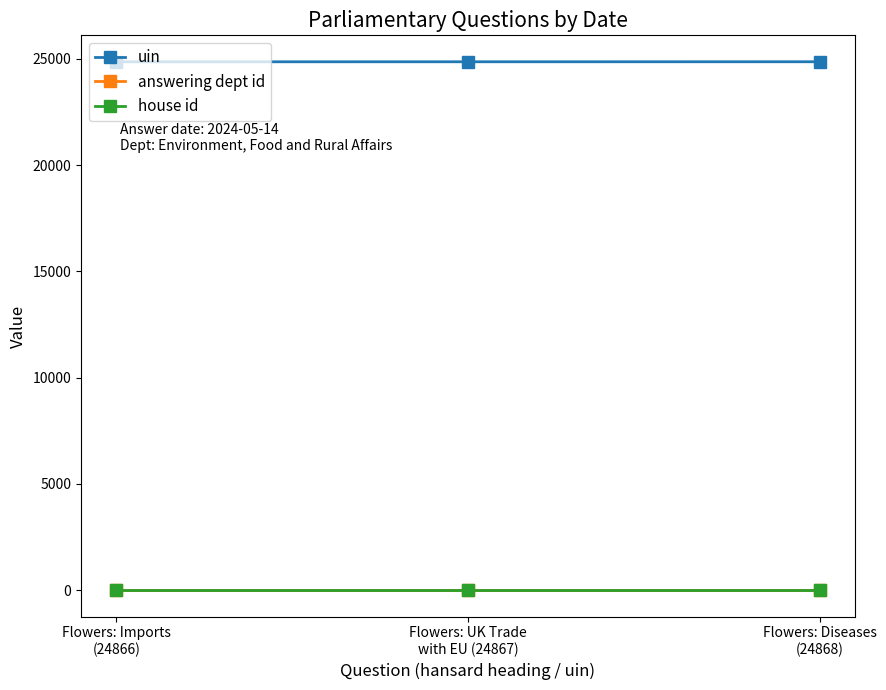

What is the maximum value for uin?

24868